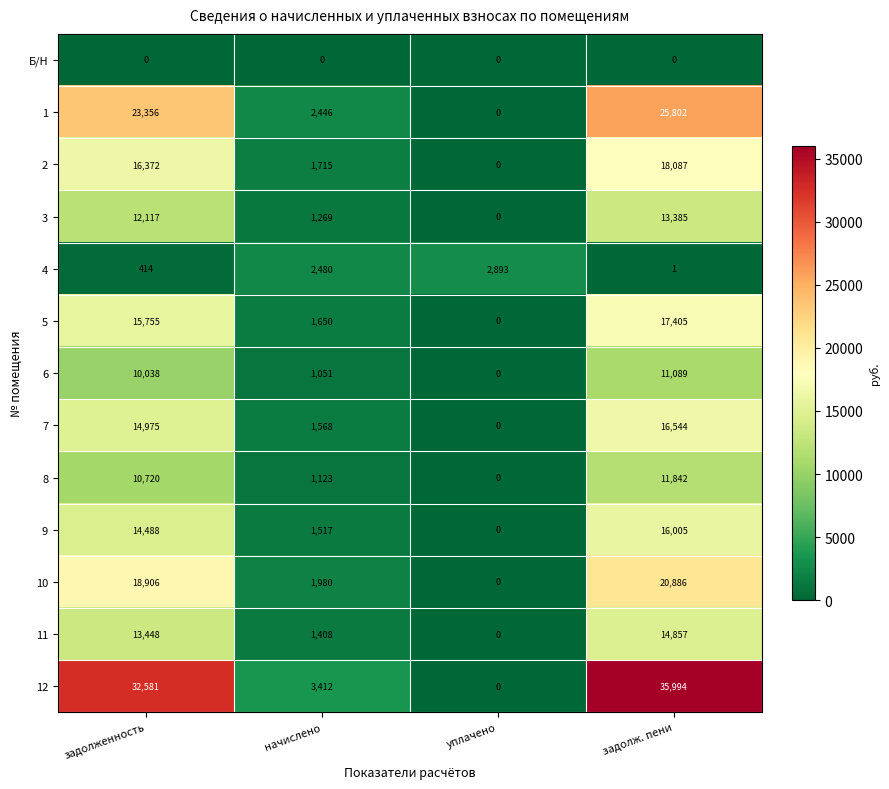

What is the average value of the 10 series?

10443